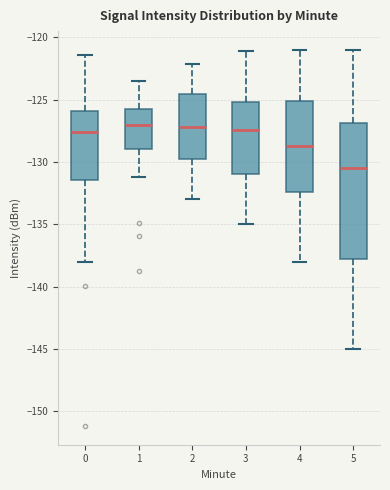

Reading left to right, read every box against the y-axis: the position of its median line, the range the box covers, and the ends of its whiskers. The values are not printed on the chart, so give them approximately, as read against the axis.

0: median -127.5, box -131.5 to -126.0, whiskers -138.0 to -121.5
1: median -127.0, box -129.0 to -125.5, whiskers -131.0 to -123.5
2: median -127.0, box -130.0 to -124.5, whiskers -133.0 to -122.0
3: median -127.5, box -131.0 to -125.0, whiskers -135.0 to -121.0
4: median -128.5, box -132.5 to -125.0, whiskers -138.0 to -121.0
5: median -130.5, box -137.5 to -127.0, whiskers -145.0 to -121.0